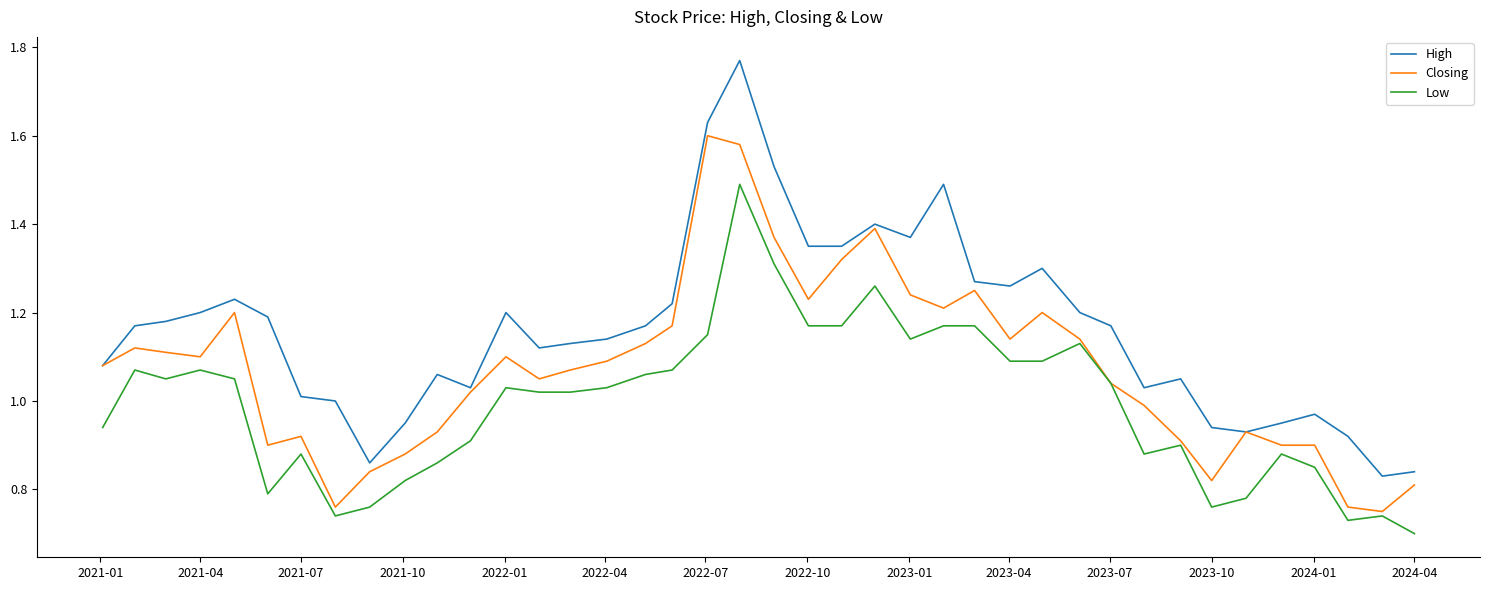

Which series has the largest total across all categories?

High